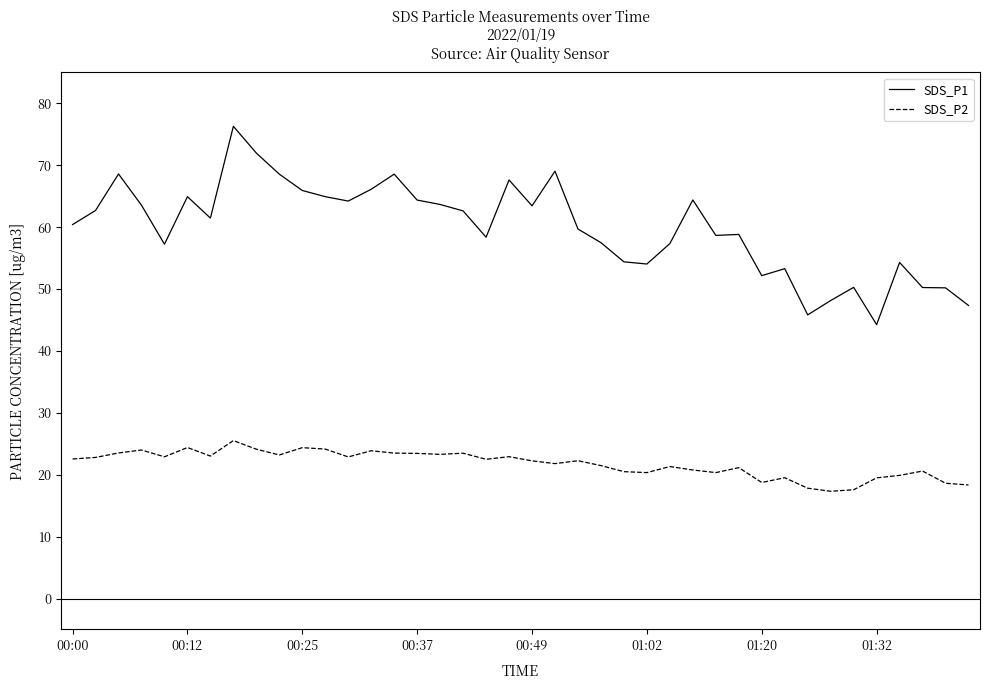

What is the difference between the maximum and minimum values in the SDS_P2 series?

8.2